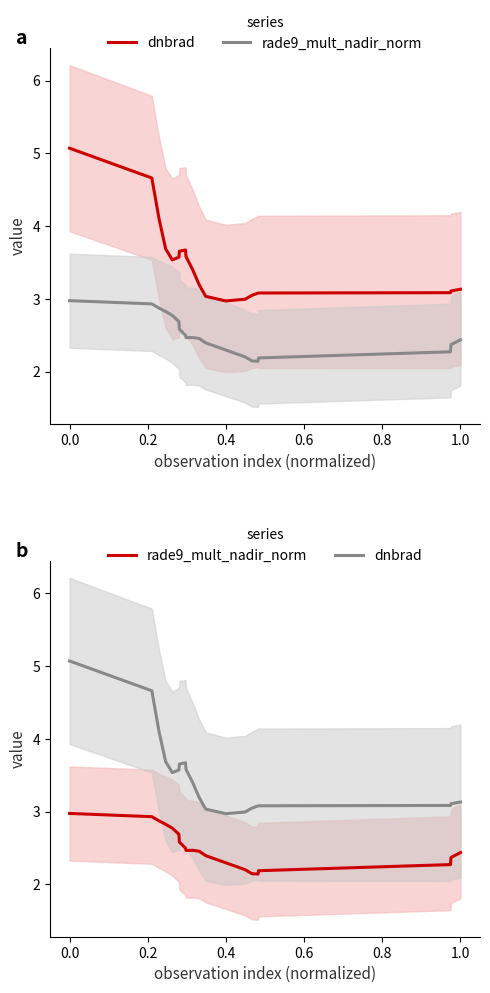

Which series has the largest total across all categories?

dnbrad